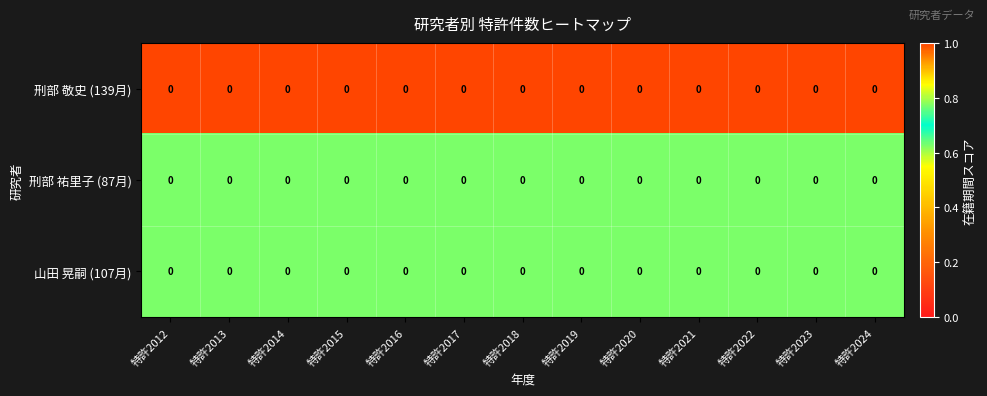

The 山田 晃嗣 (107月) series shows 1.3 at 特許2023. True or false?

False